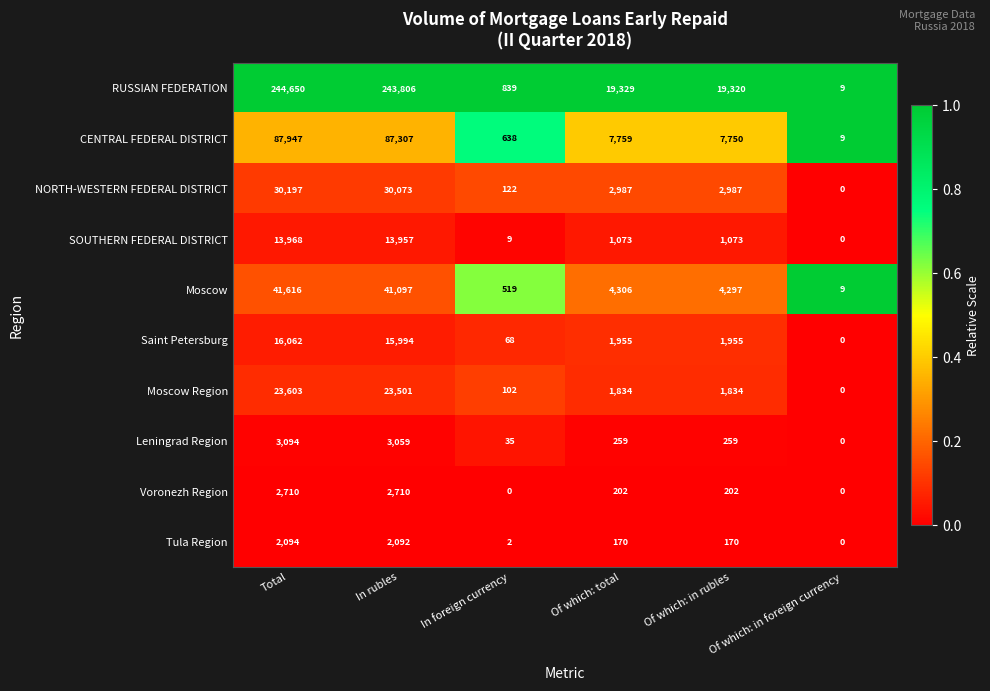

How many categories are shown in the chart?

6